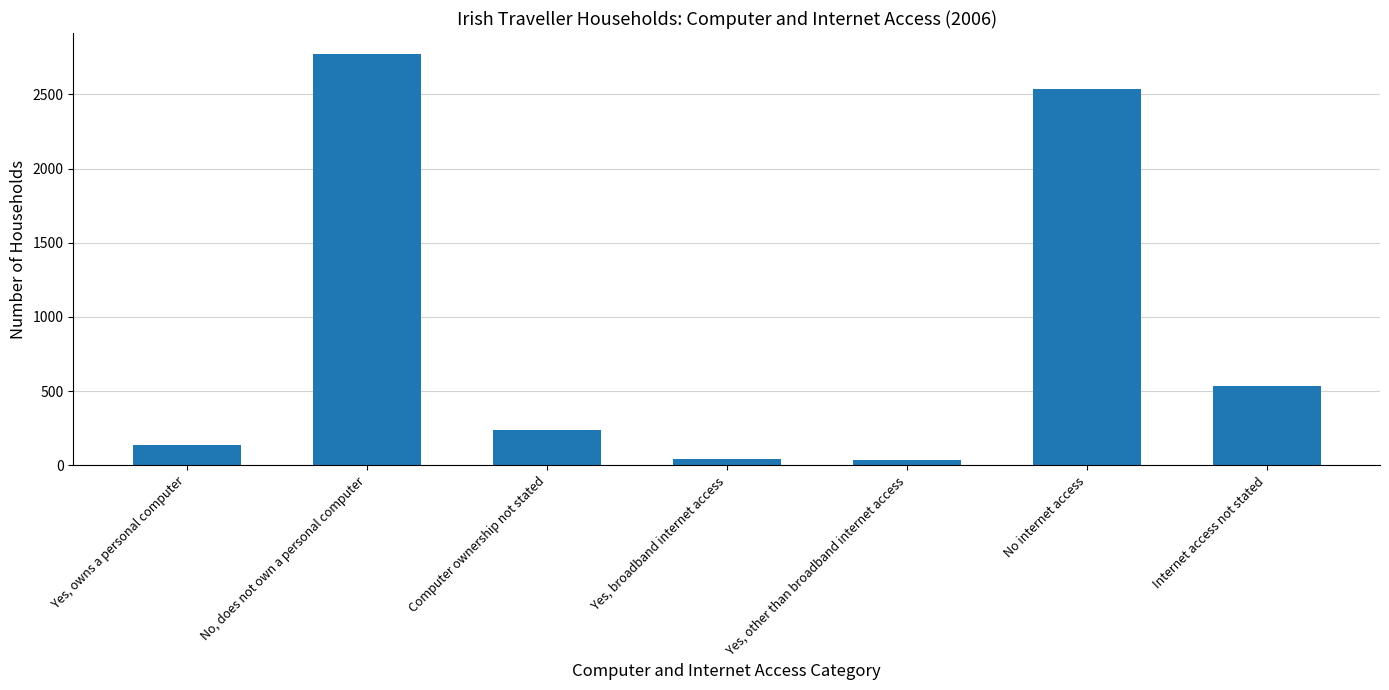

What is the ratio of the value at Yes, other than broadband internet access to the value at Yes, owns a personal computer?

0.3